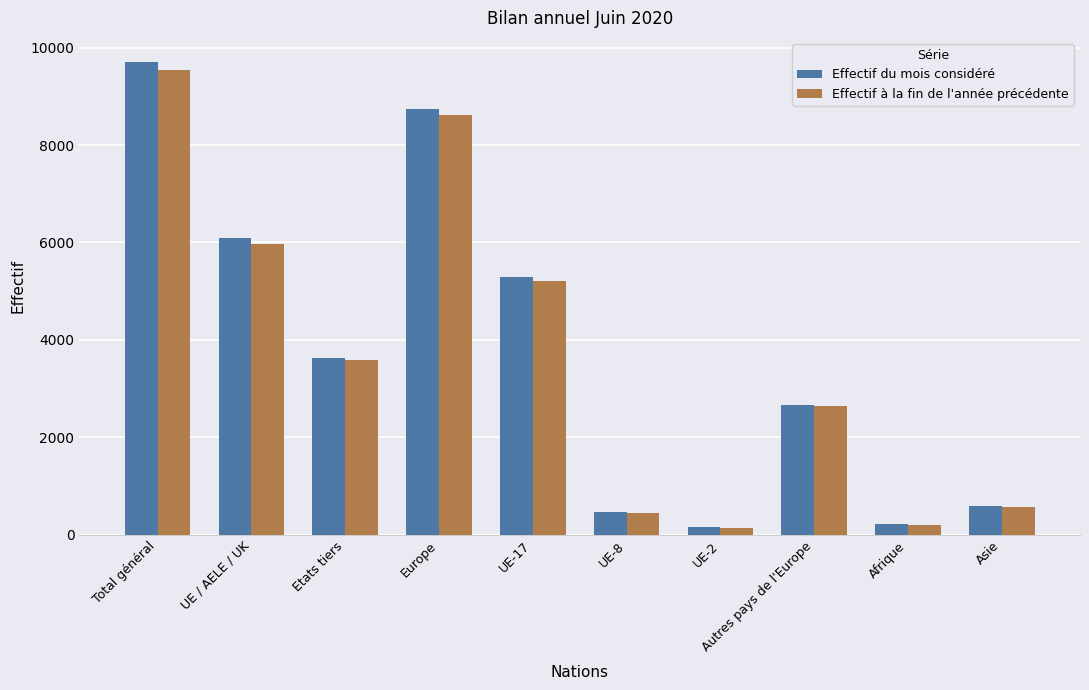

Which category has the highest value in the Effectif du mois considéré series?

Total général